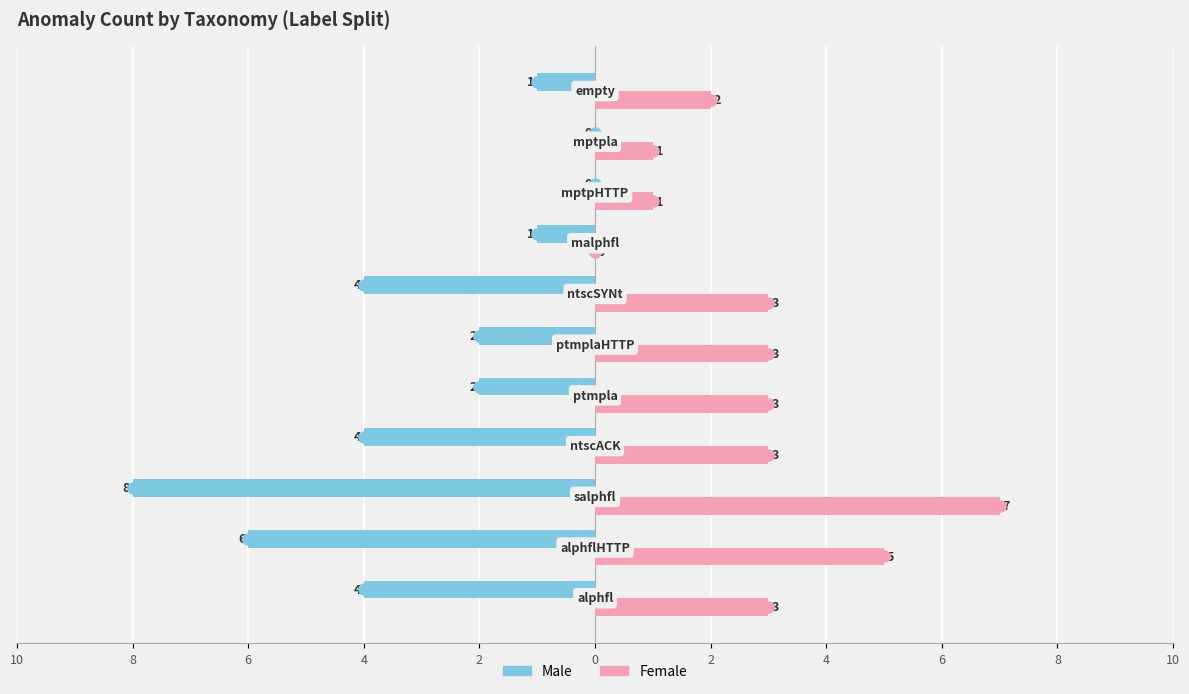

What are all the series names shown in the legend?

Male, Female